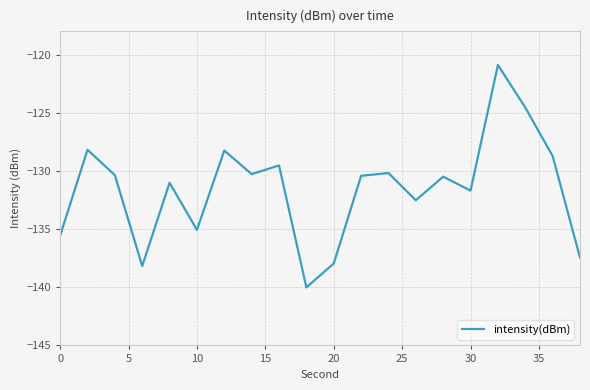

What is the difference between the second highest and minimum values?

15.5